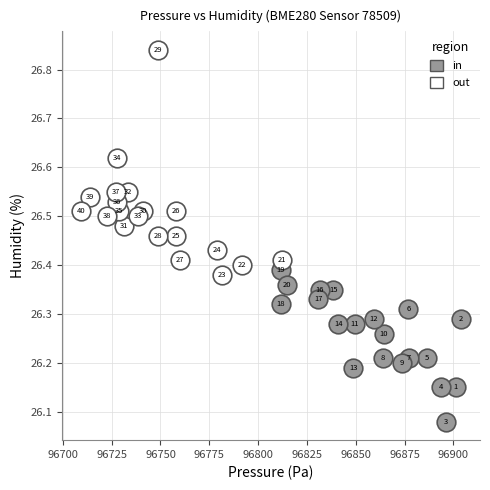

Which series contains the highest Y value?

out